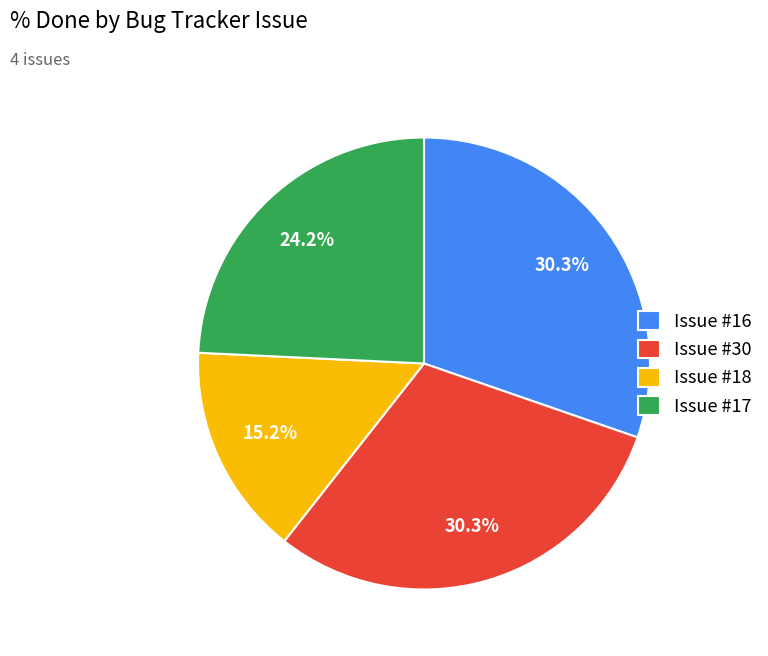

Does any single category account for the majority?

No